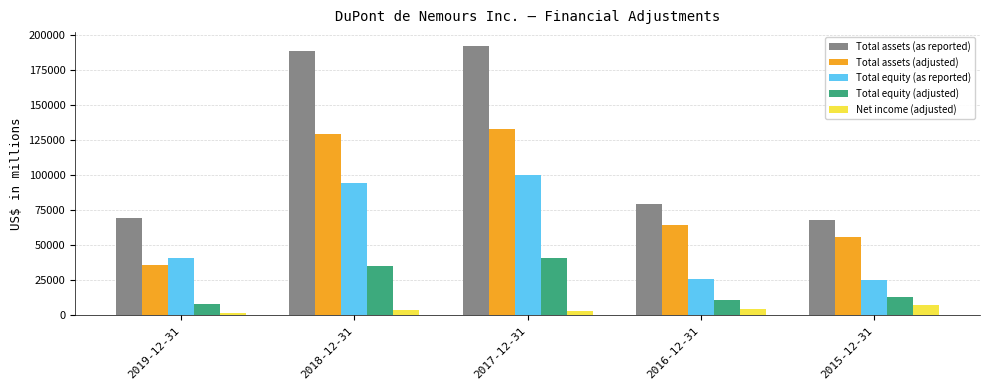

How many bars are there in each group?

5